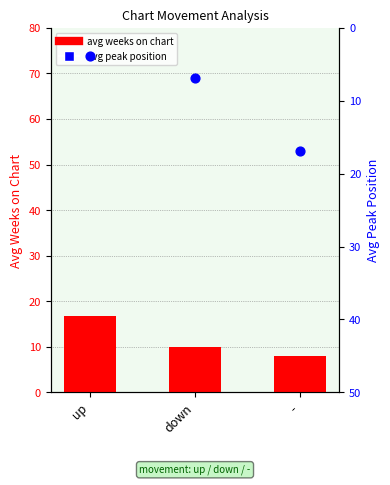

What are all the series names shown in the legend?

avg weeks on chart, avg peak position